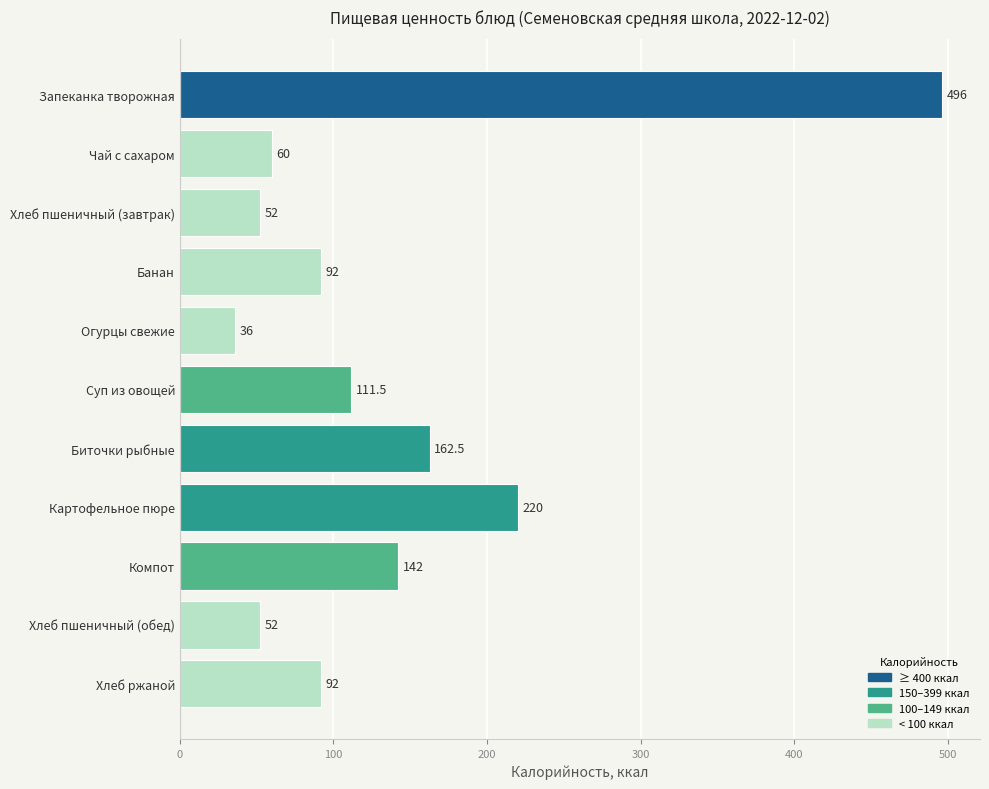

What is the difference between the maximum and minimum values?

460.0